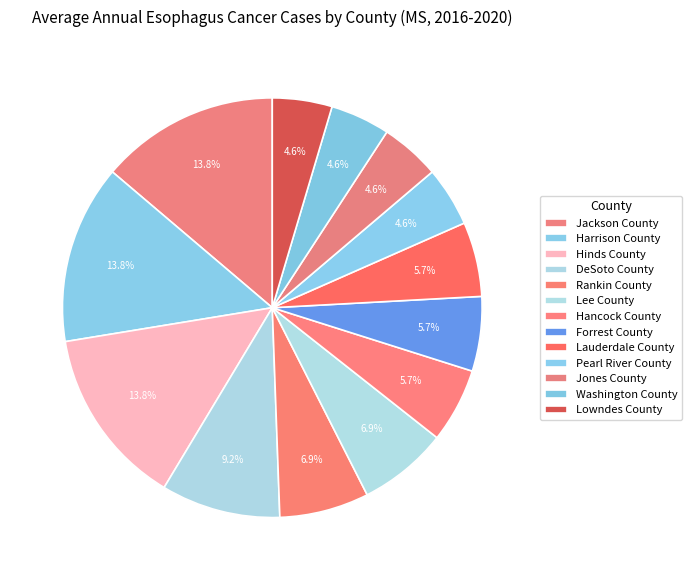

How many segments does this pie chart have?

13